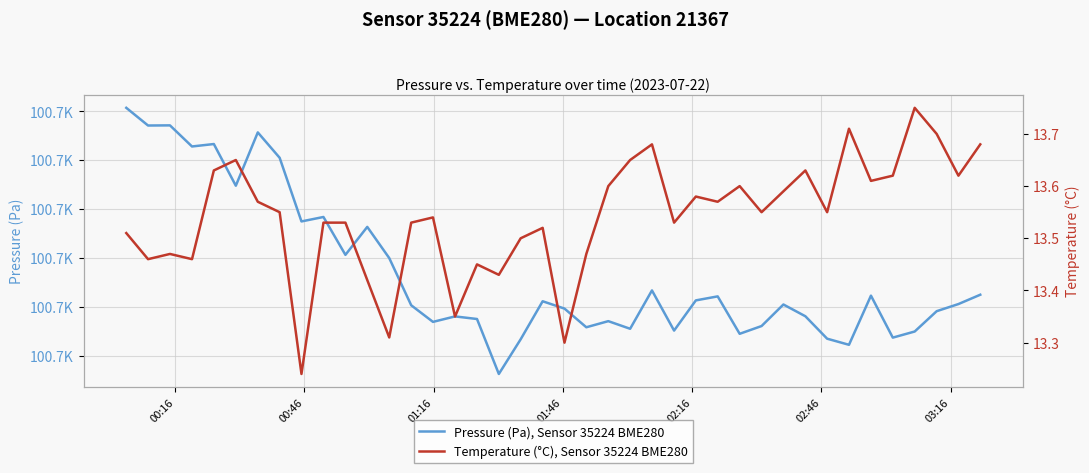

Is this an area chart (filled region under the line)?

No